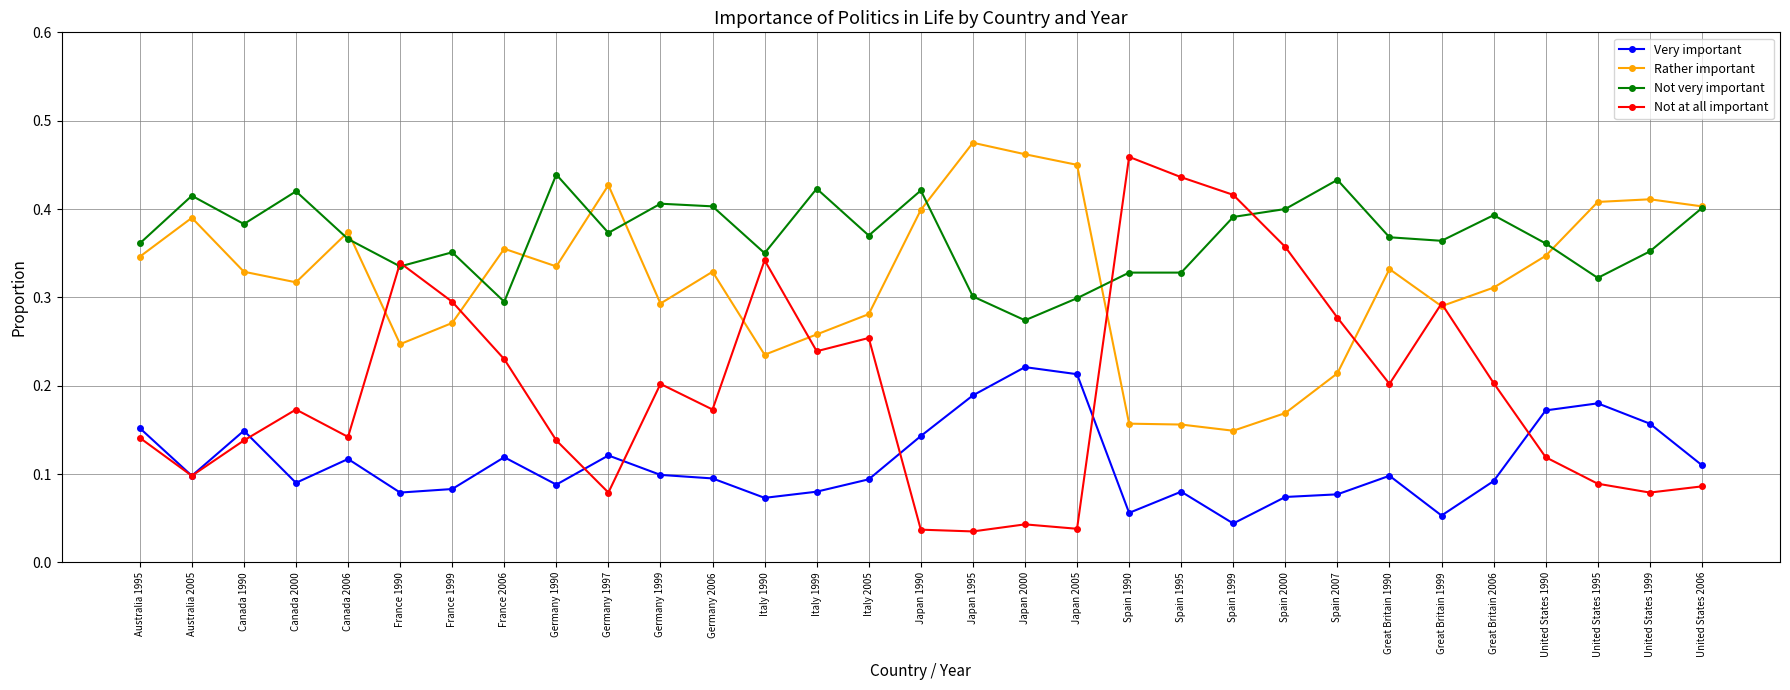

Where do Not very important and Rather important first cross each other?

Canada 2000 and Canada 2006